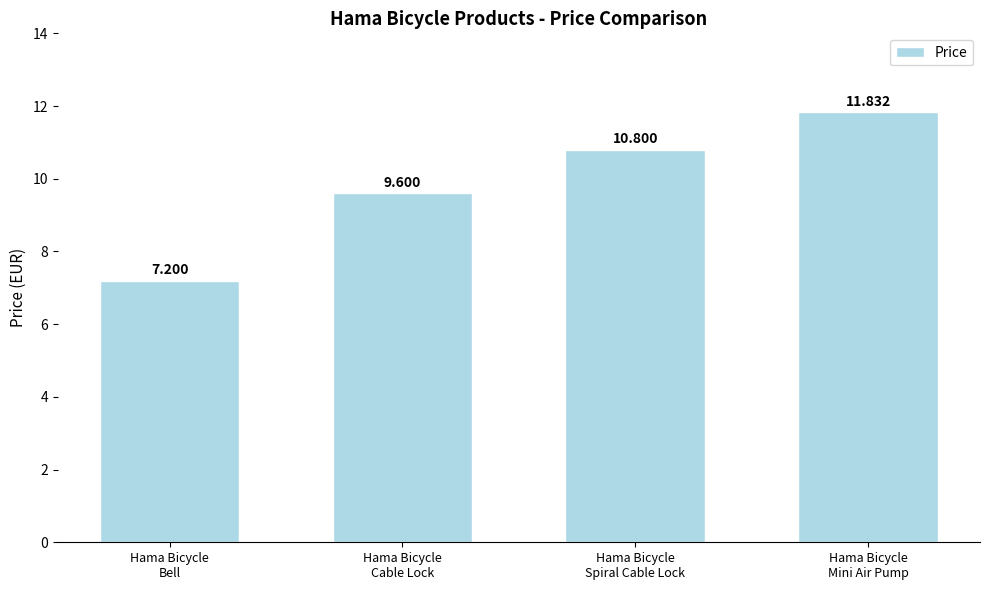

Where is the data nearest to the value 9?

Hama Bicycle
Cable Lock